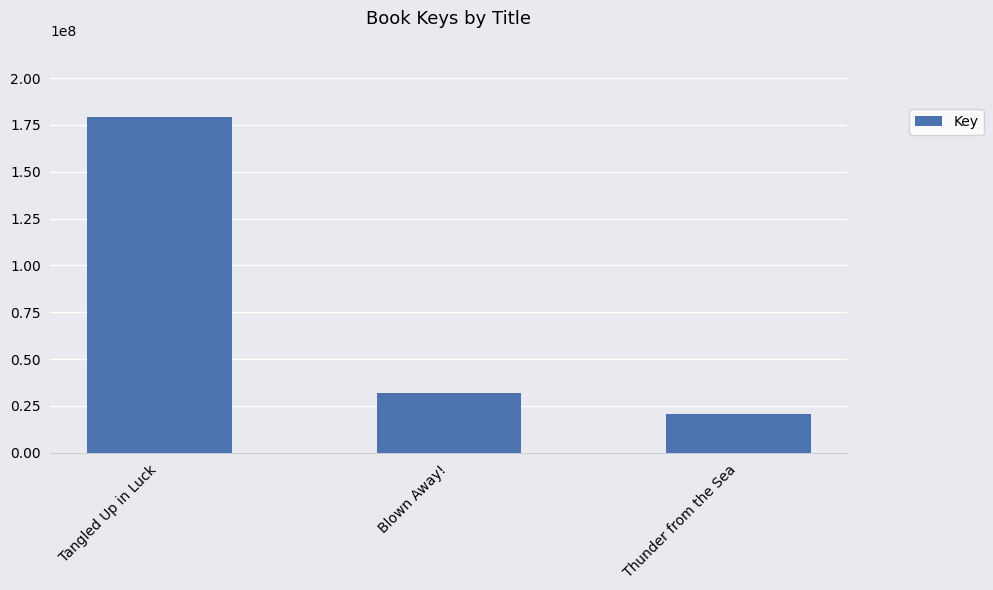

Which category has the highest value across all series?

Tangled Up in Luck